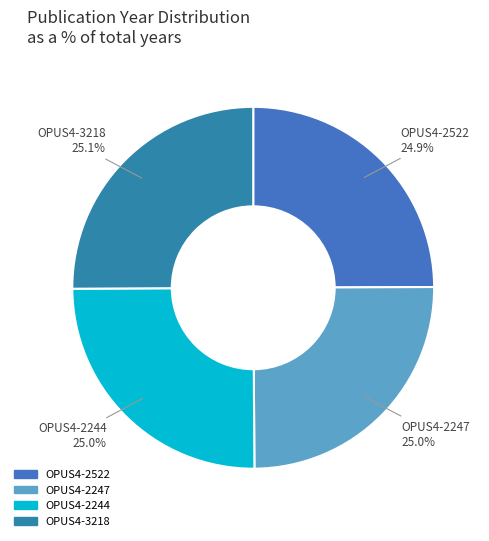

Combined, what portion of the pie is OPUS4-2247 and OPUS4-2522?

49.9%